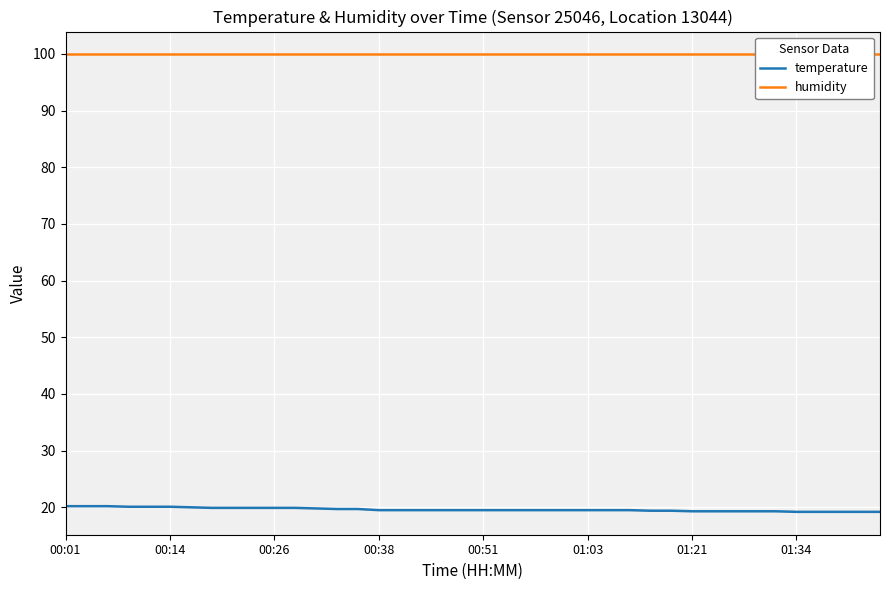

How many temperature values are between 19 and 20?

34